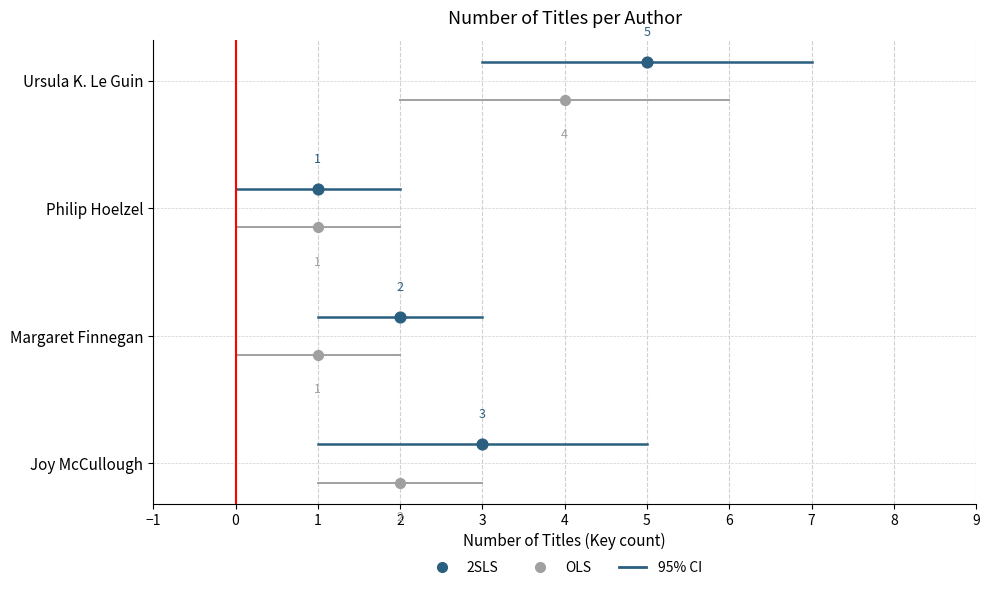

Which series has the largest total across all categories?

2SLS